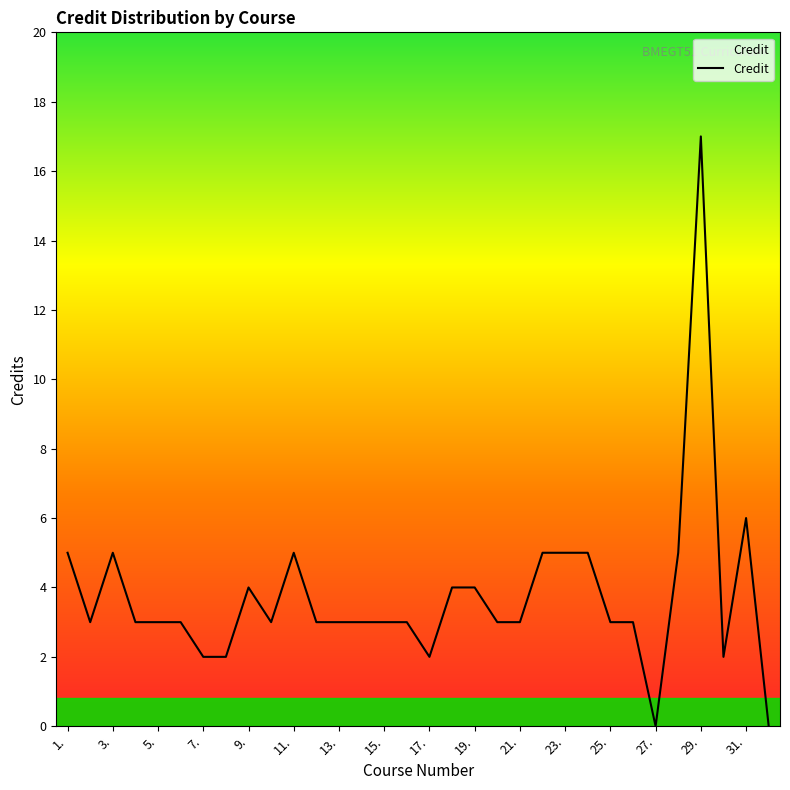

What is the difference between the maximum and minimum values?

17